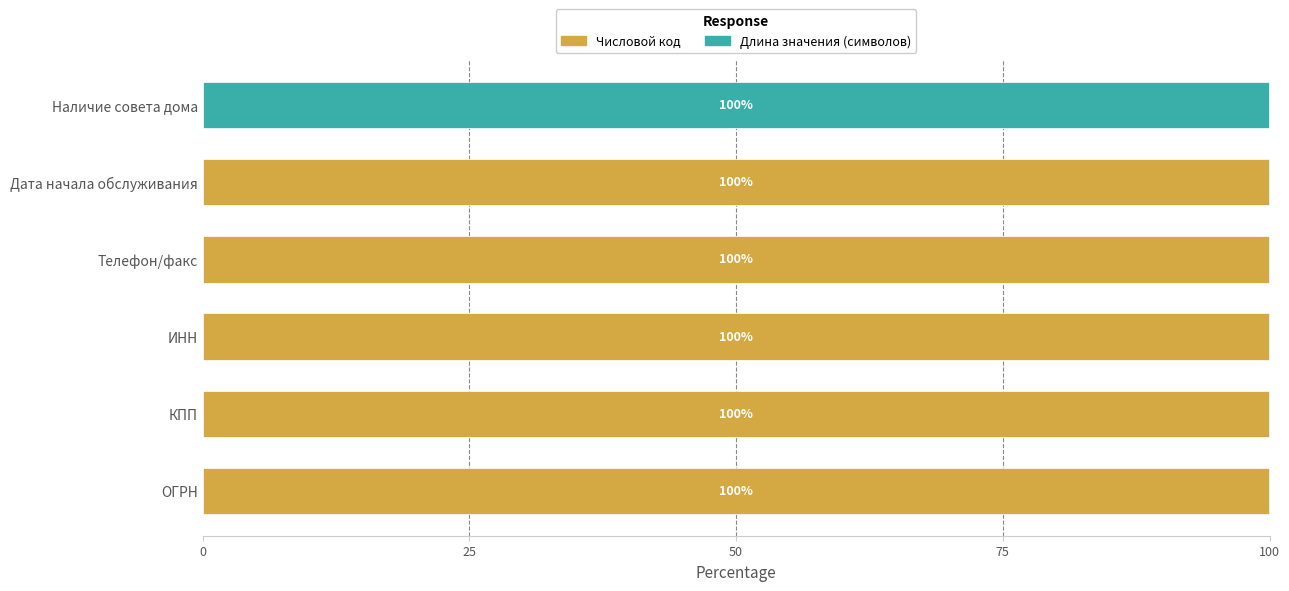

The Числовой код series shows 100.0 at ОГРН. True or false?

True